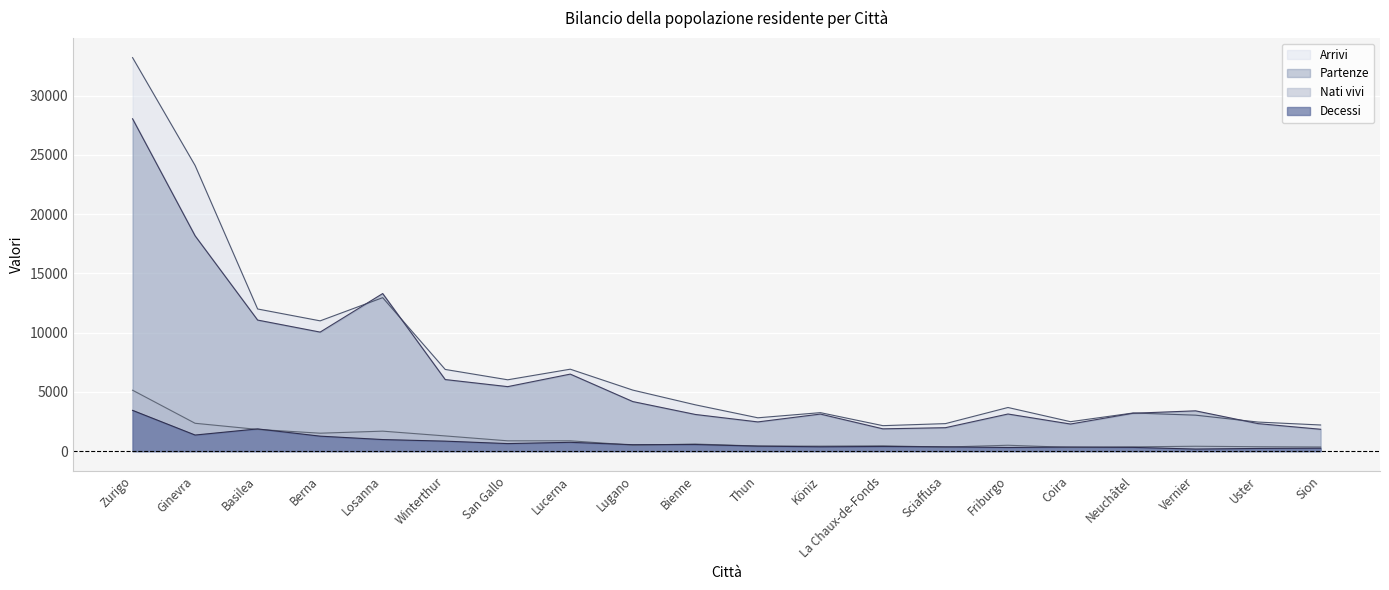

What is the label of the 15th point from the left?

Friburgo